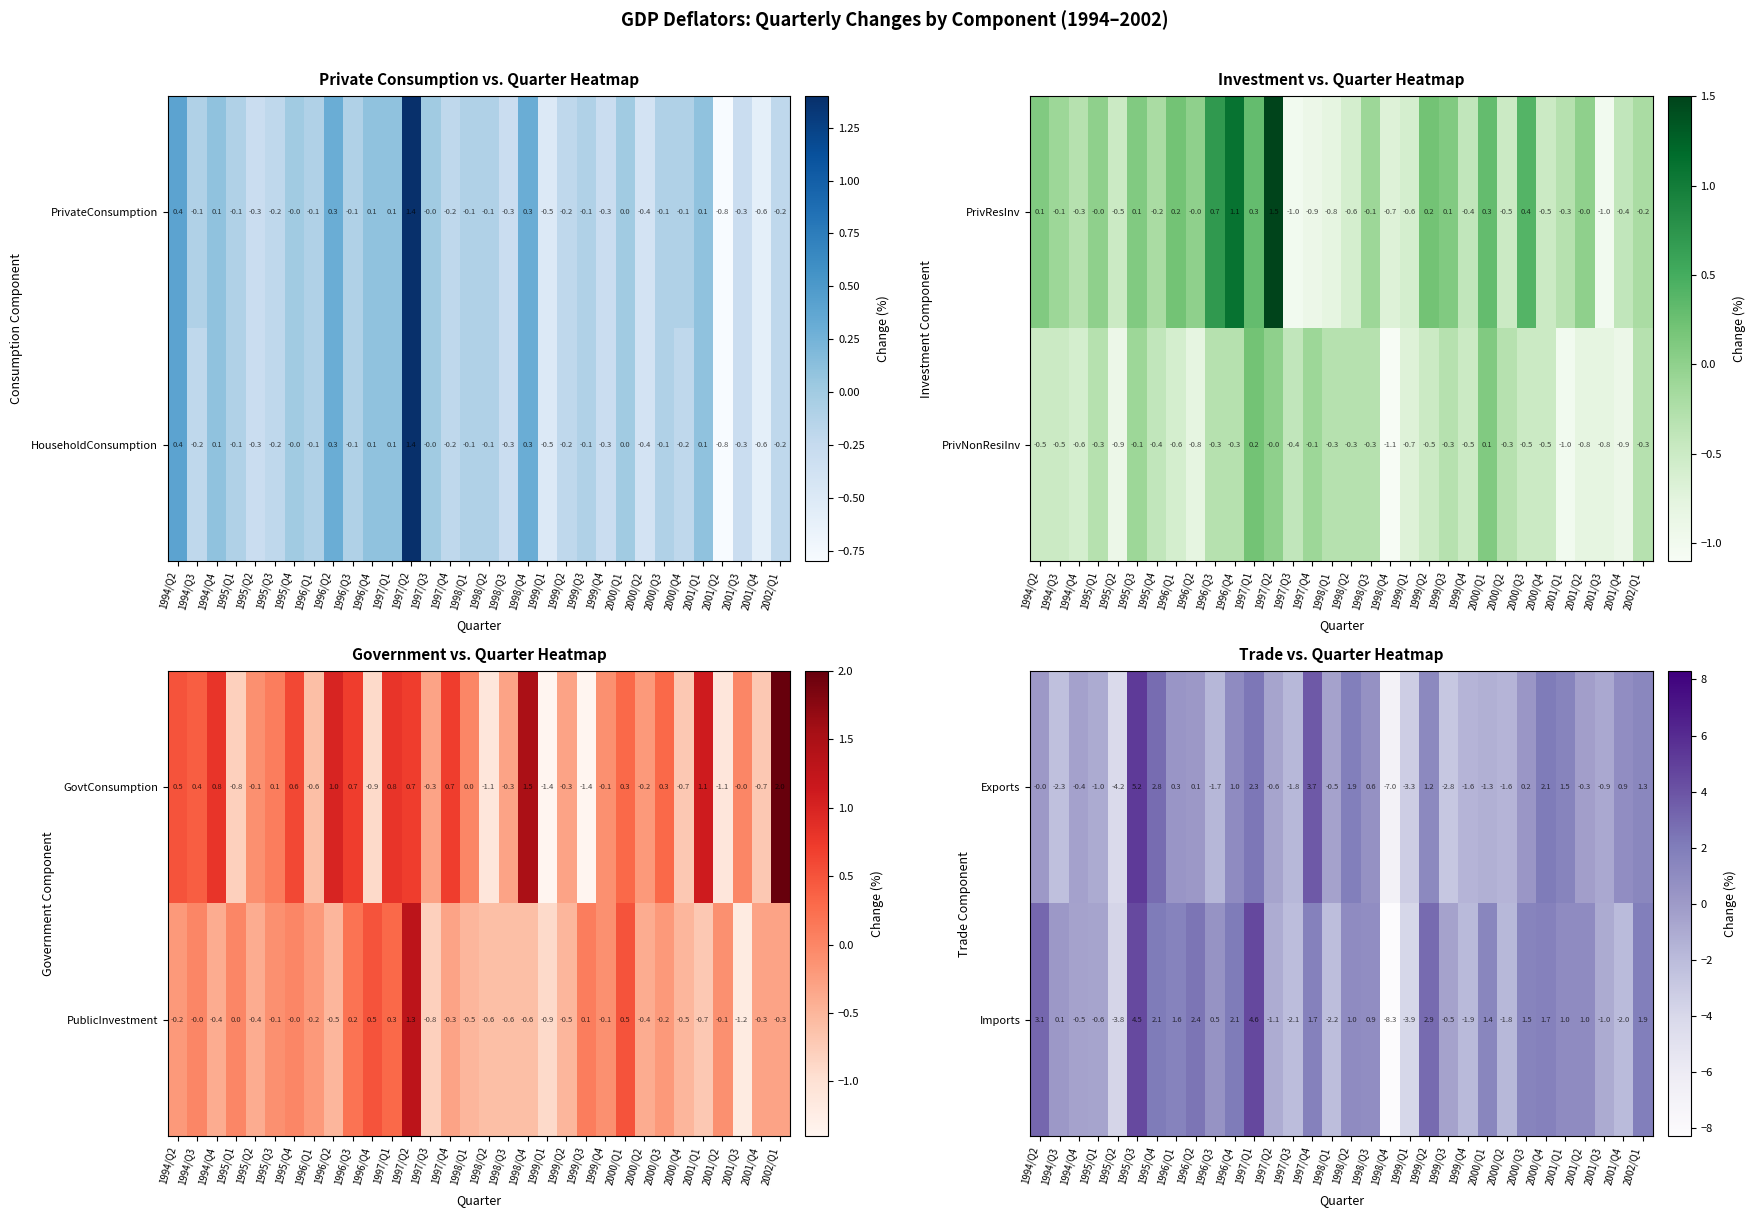

The value of Imports at 2000/Q4 is 1.7. True or false?

True